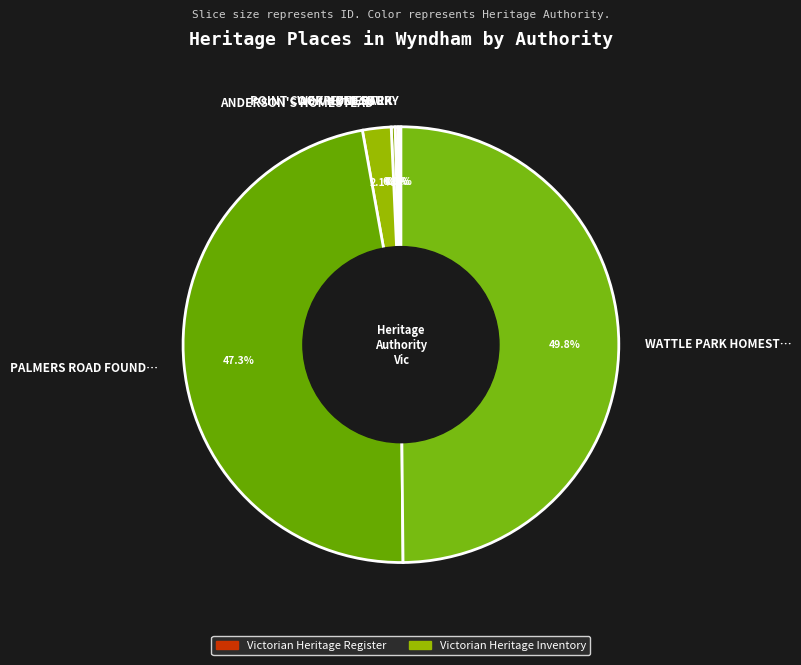

What is the largest slice in the pie chart?

WATTLE PARK HOMEST…